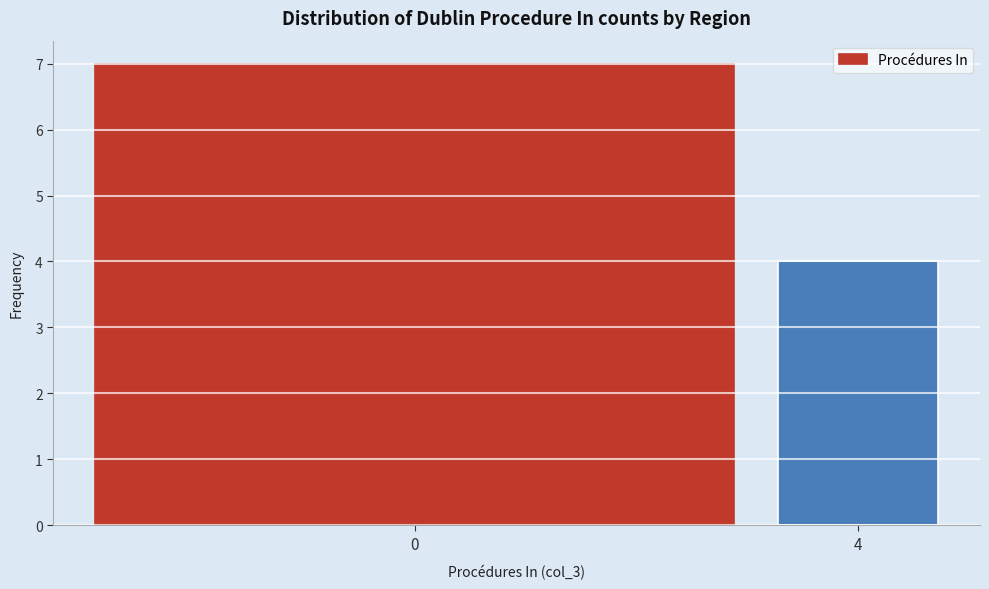

Reading left to right, extract all data points from this chart.

0=7	4=4